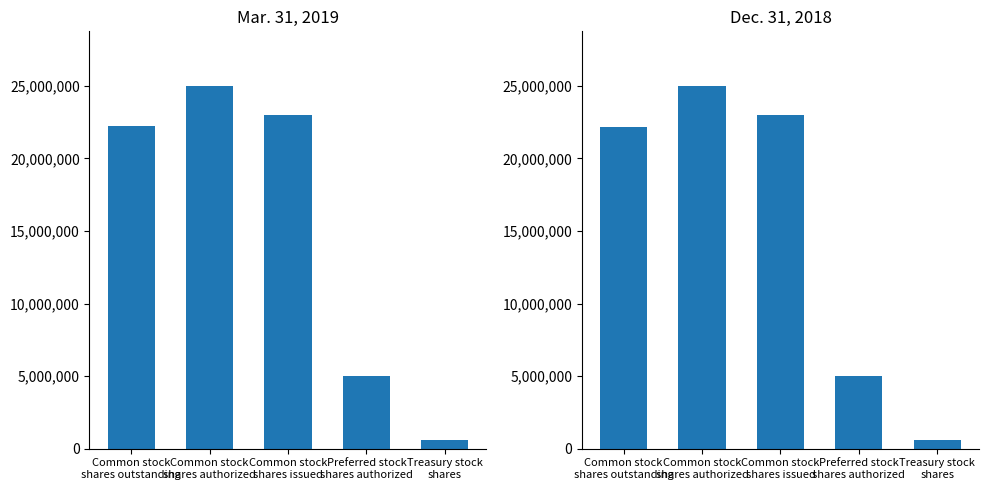

The Mar. 31, 2019 series shows 25000000 at Common stock
shares authorized. True or false?

True